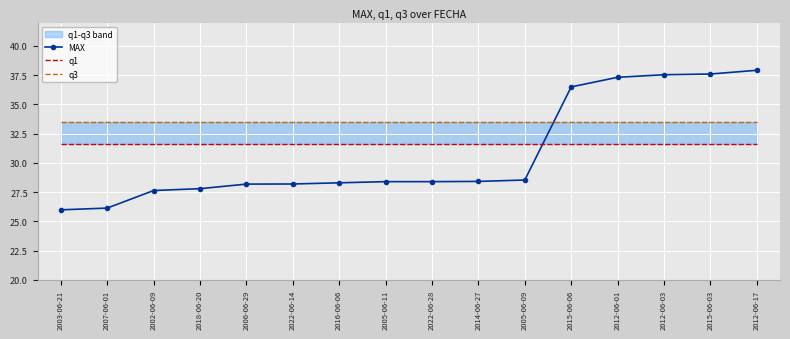

True or false: MAX has a value of 17.5 at 2016-06-06.

False